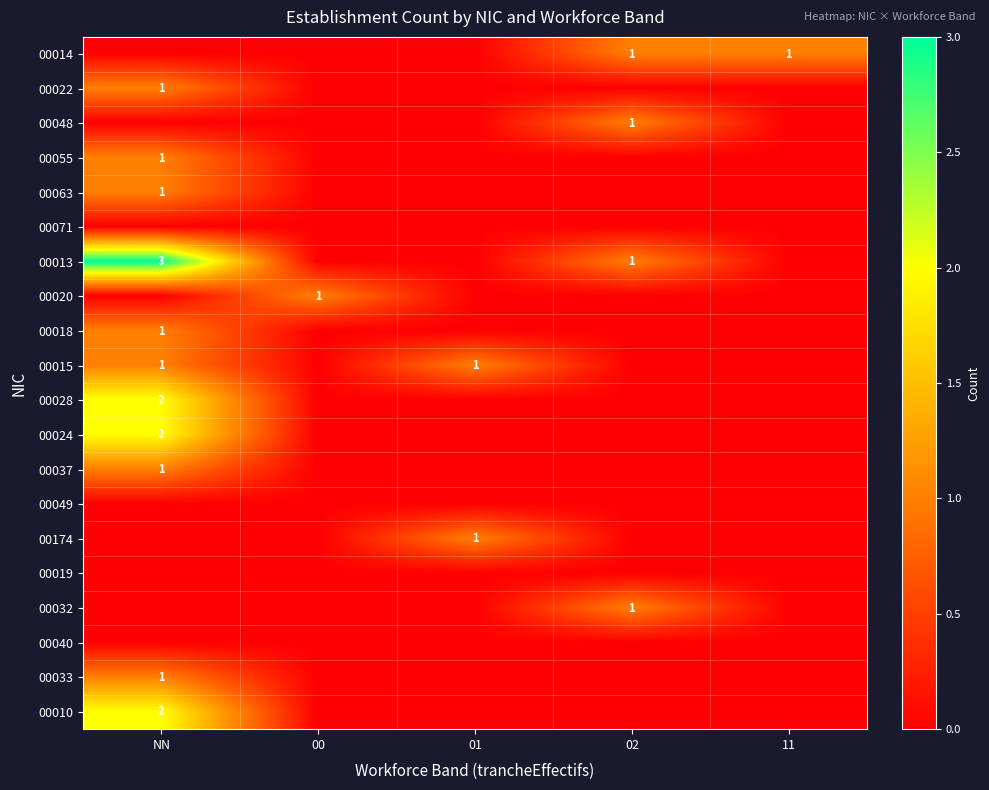

The 00037 series shows 0 at NN. True or false?

False